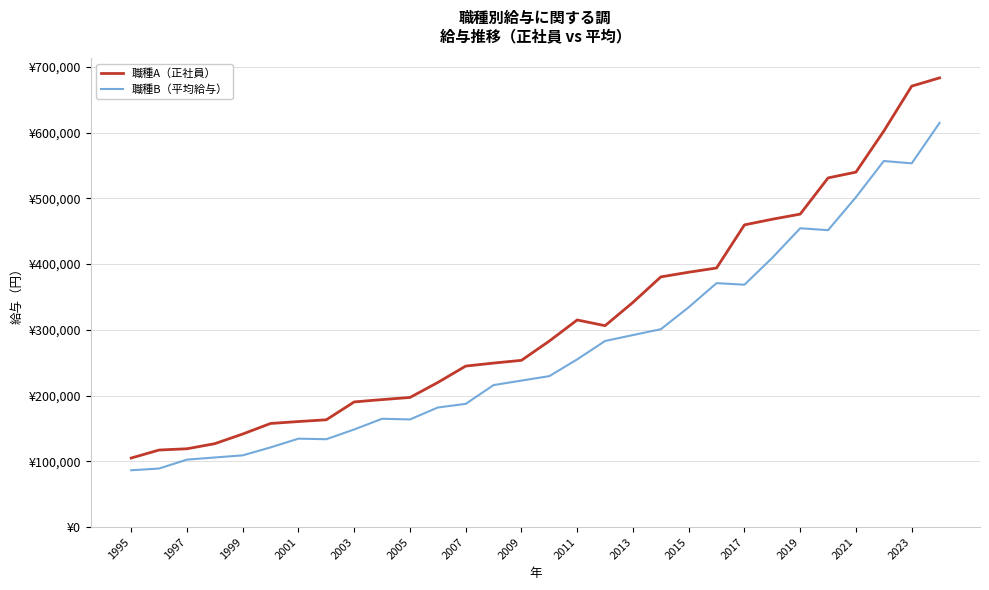

Which label corresponds to the smallest value in the chart?

1995